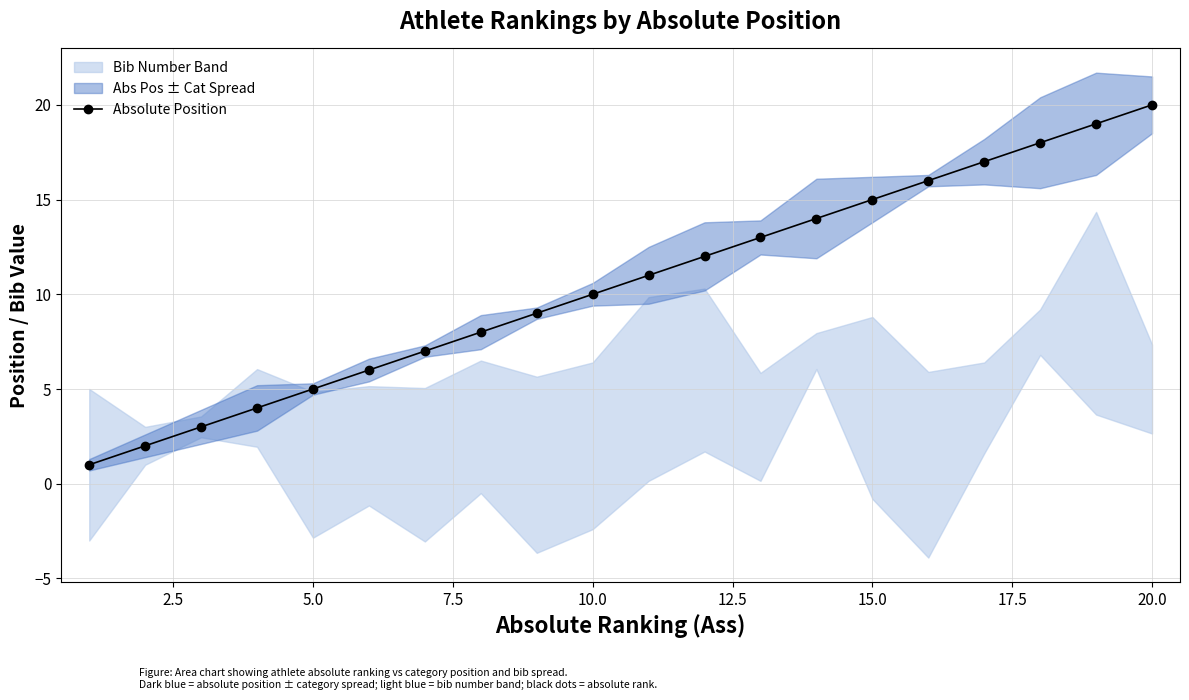

What is the difference between the second highest and minimum values?

18